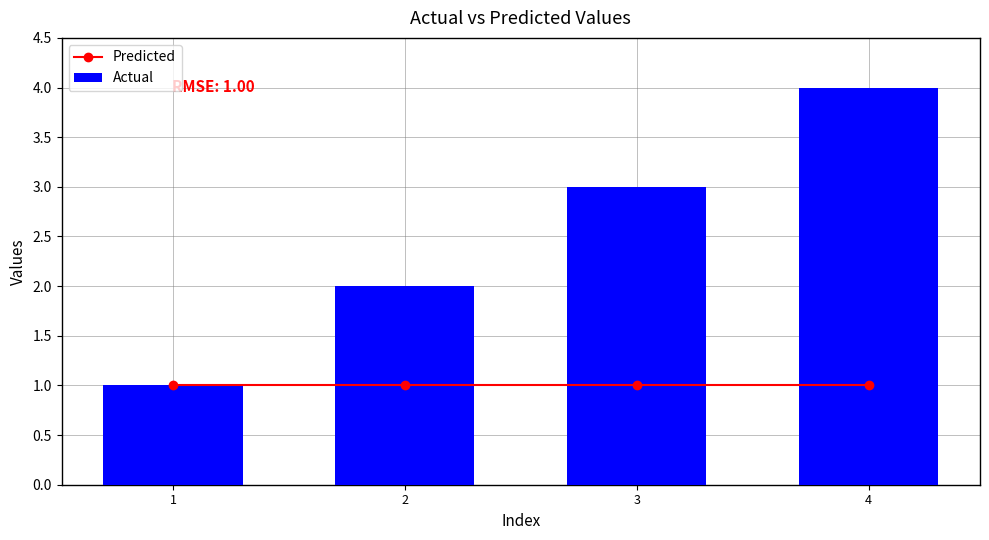

At which category is the sum across all series the highest?

4